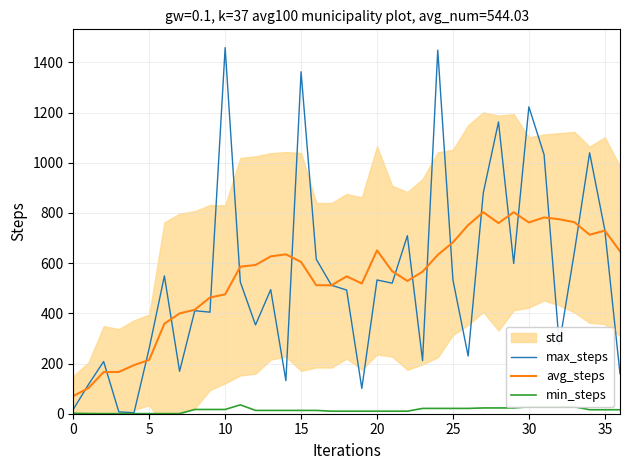

At 10, list the series in order from largest to smallest.

max_steps, avg_steps, min_steps